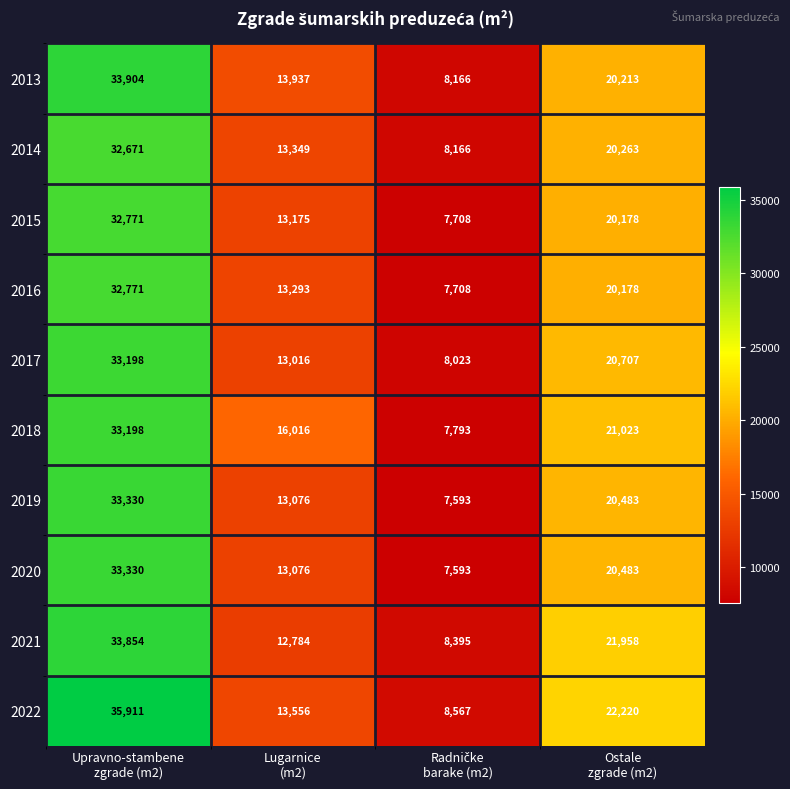

What is the maximum value shown in the chart?

35911